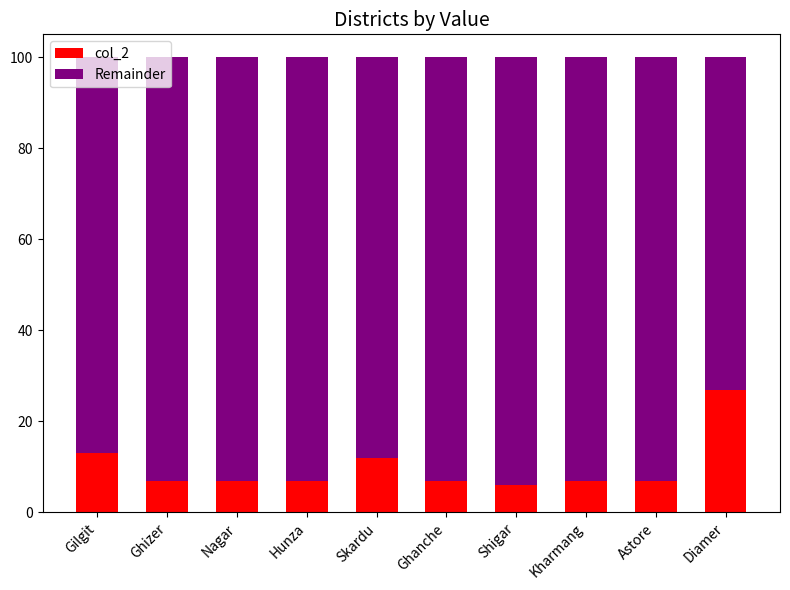

Is it true that col_2 equals 42 at Diamer?

False